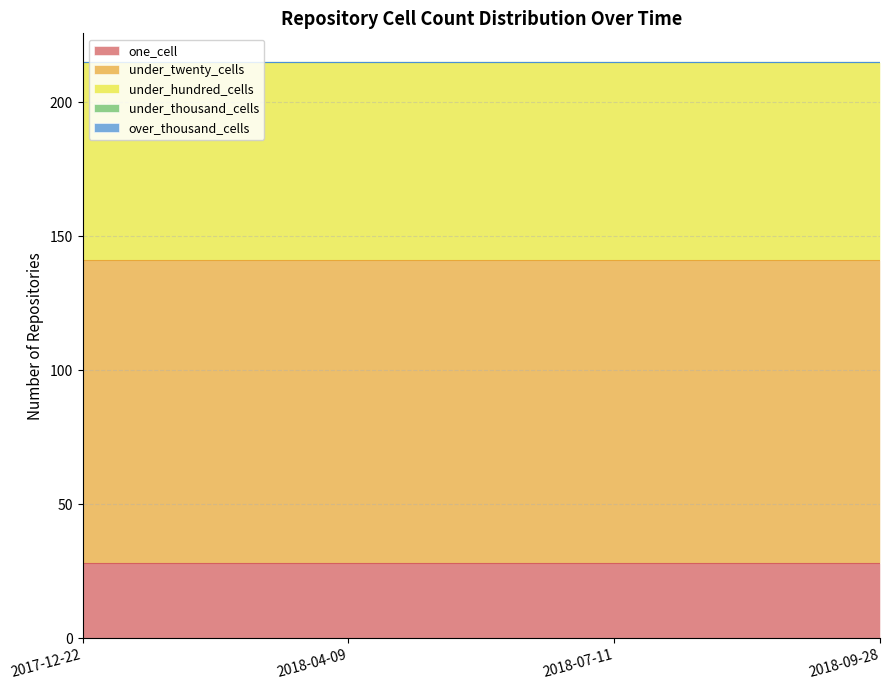

What position from the left is 2017-12-22?

1